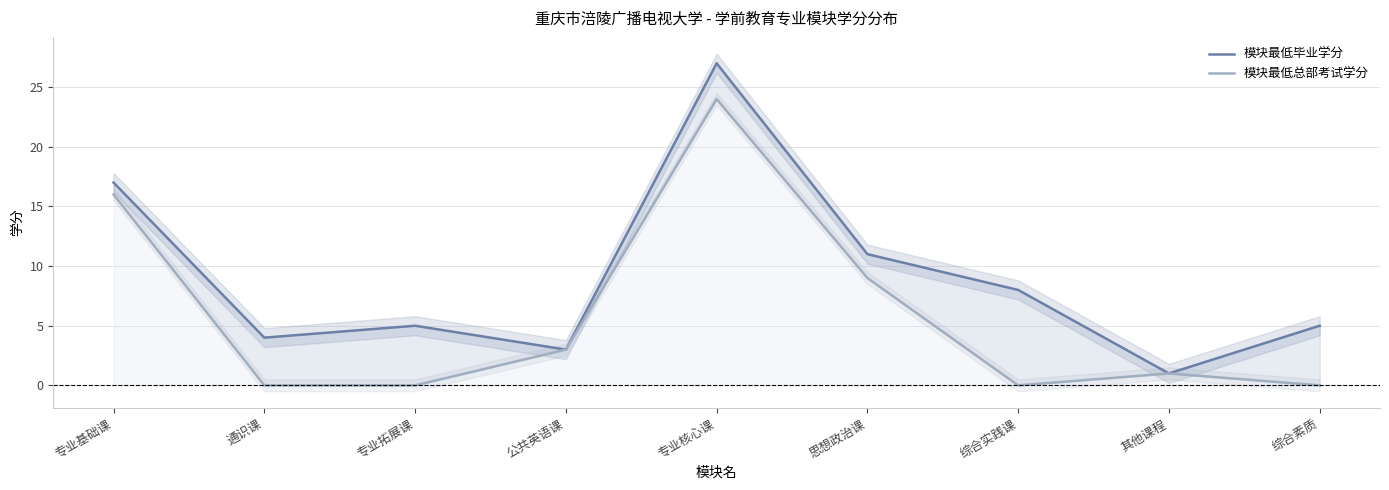

Between 专业核心课 and 其他课程, which series saw the biggest shift?

模块最低毕业学分